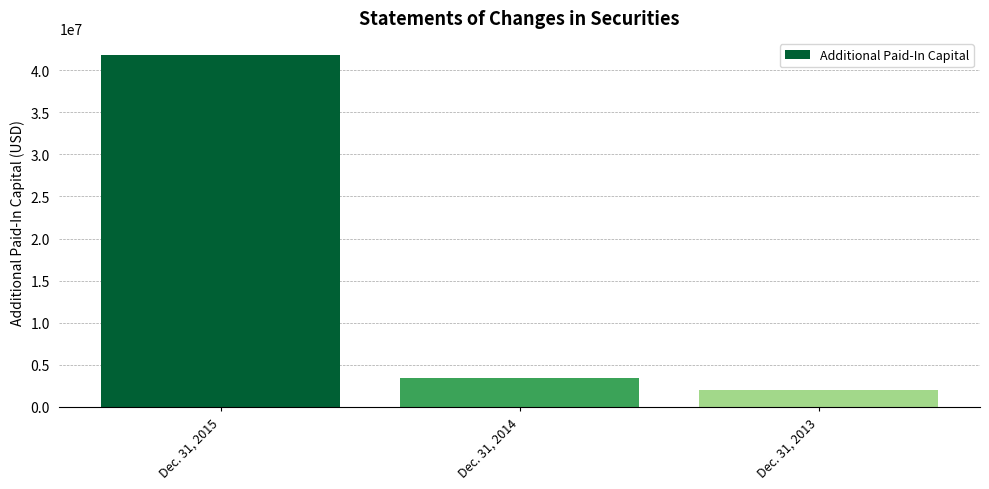

How many values are below 3399924?

1